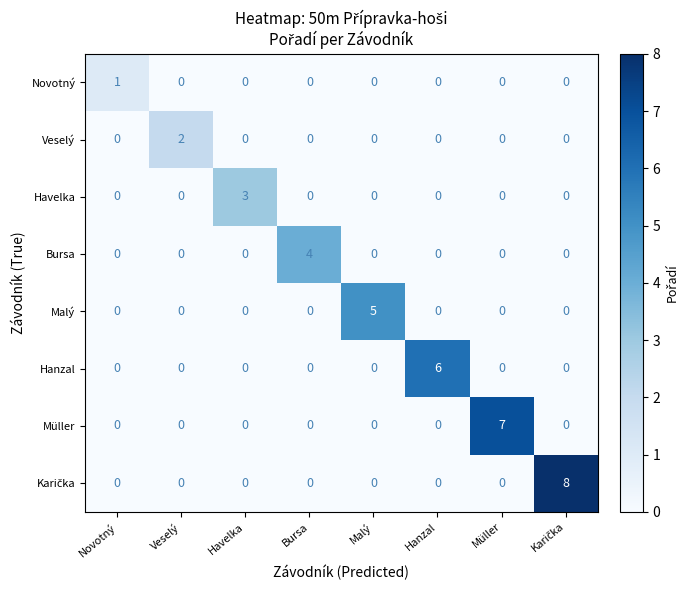

How many Novotný values are between 0 and 1?

8